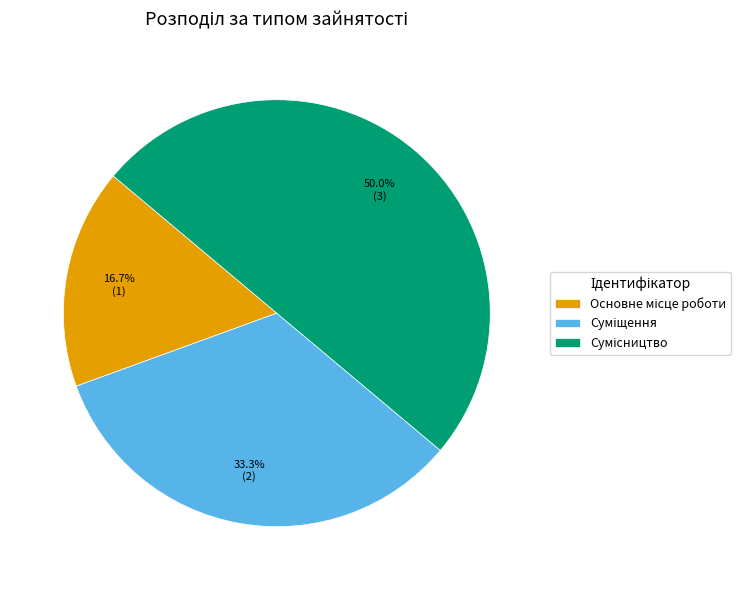

To the nearest percent, what is the difference between the largest and smallest slice percentages?

33%